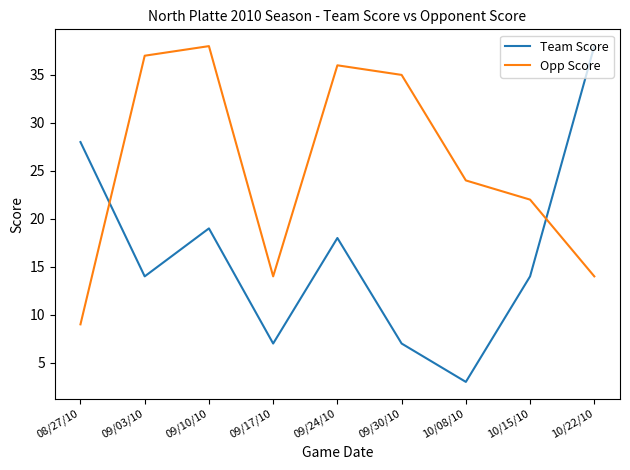

Reading left to right, transcribe all the data shown in this chart.

Team Score: 08/27/10=28	09/03/10=14	09/10/10=19	09/17/10=7	09/24/10=18	09/30/10=7	10/08/10=3	10/15/10=14	10/22/10=38
Opp Score: 08/27/10=9	09/03/10=37	09/10/10=38	09/17/10=14	09/24/10=36	09/30/10=35	10/08/10=24	10/15/10=22	10/22/10=14